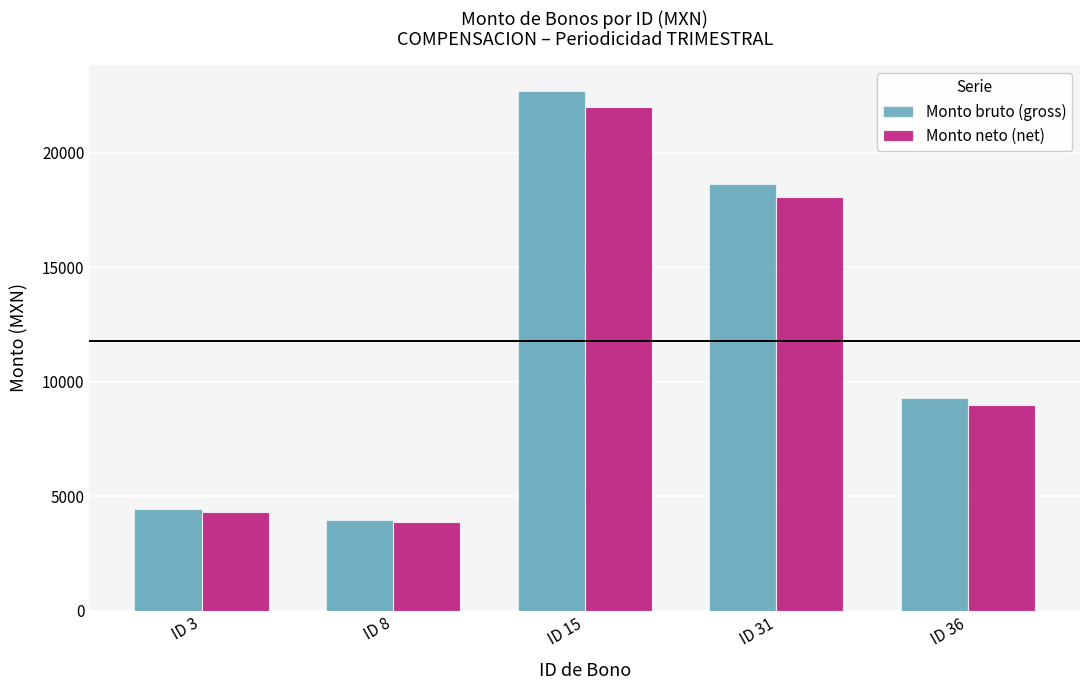

At which label does Monto neto (net) first exceed 8998?

ID 15